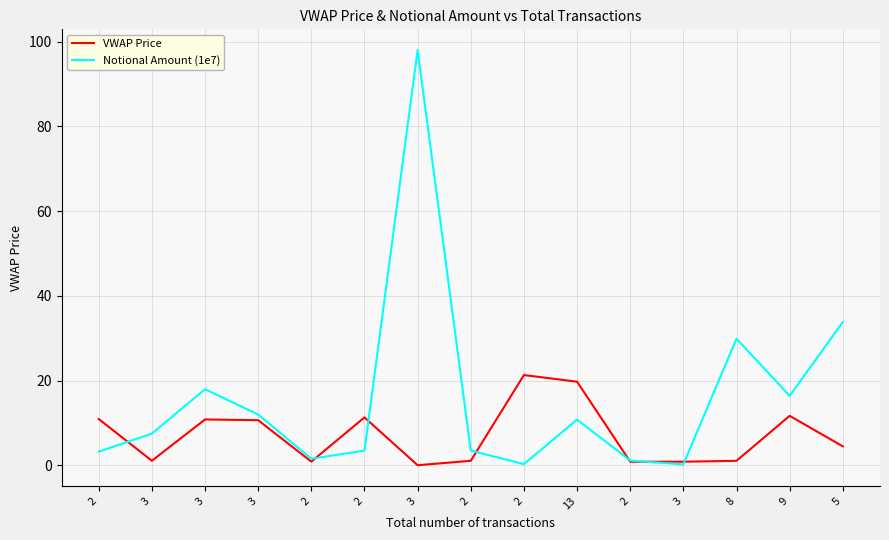

Does the chart have visible grid lines?

Yes